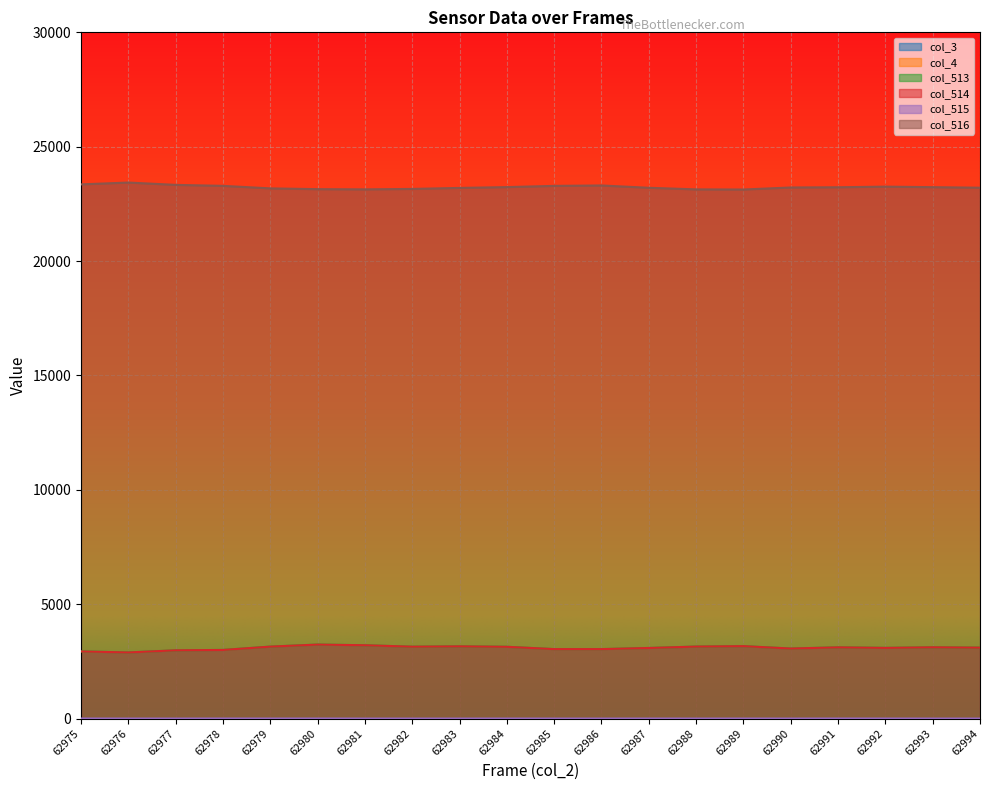

Is it true that col_513 equals 1270 at 62979?

False